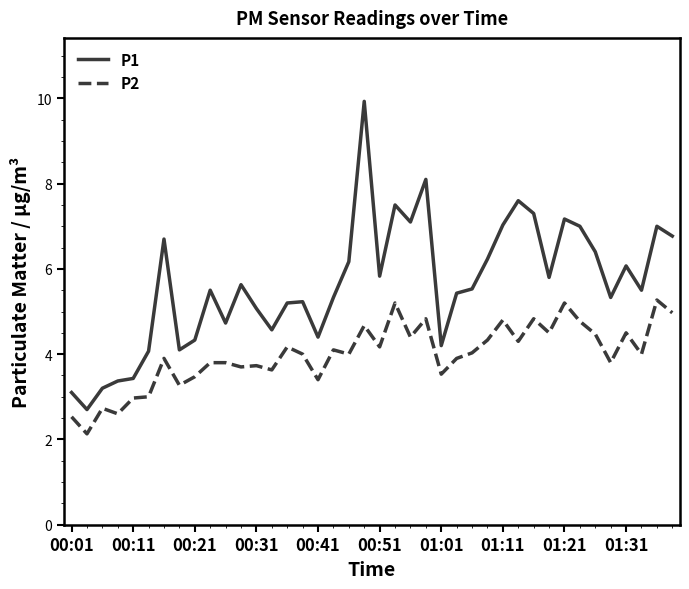

True or false: P1 and P2 intersect in this chart.

False